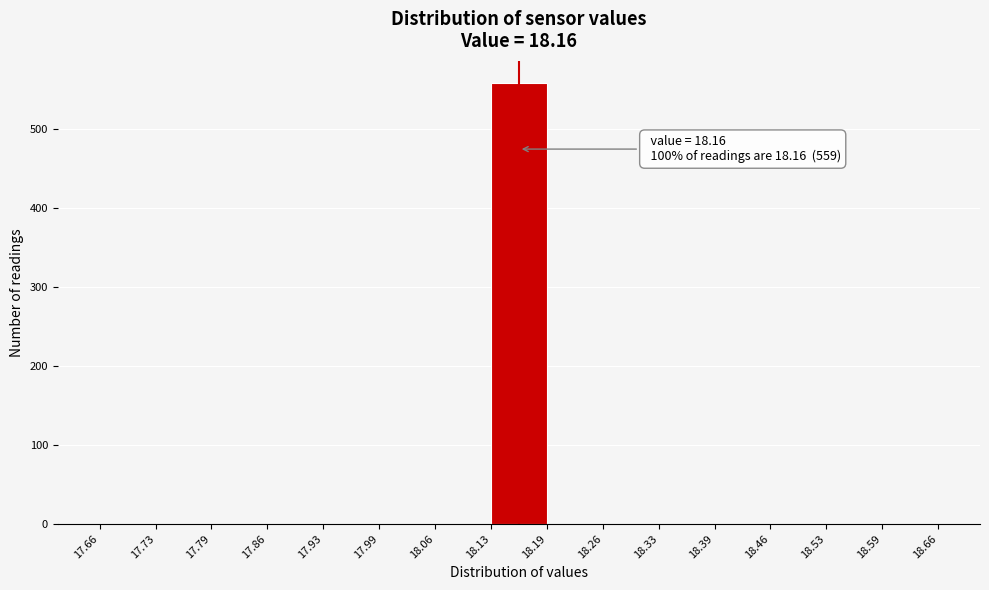

Which range on the x-axis has the tallest bar?

18.13 to 18.19